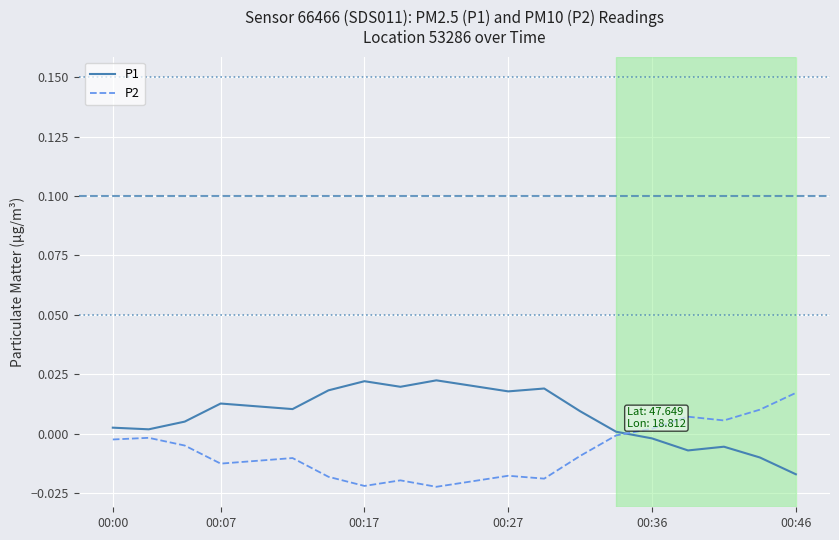

Which series has the largest total across all categories?

P1